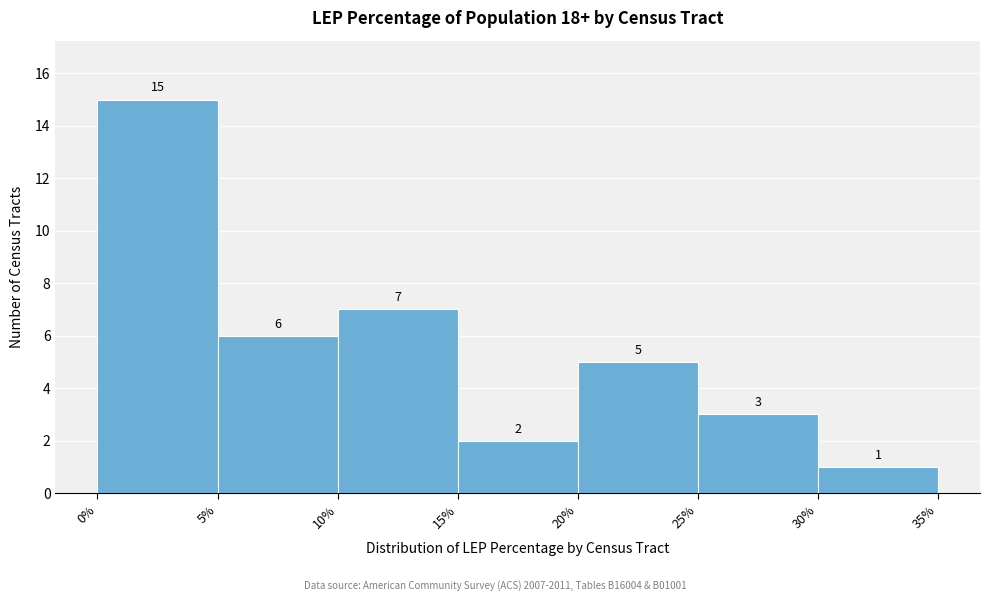

Reading left to right, transcribe this chart: for each bar, give the range it covers on the x-axis and its height.

0% to 5%: 15
5% to 10%: 6
10% to 15%: 7
15% to 20%: 2
20% to 25%: 5
25% to 30%: 3
30% to 35%: 1